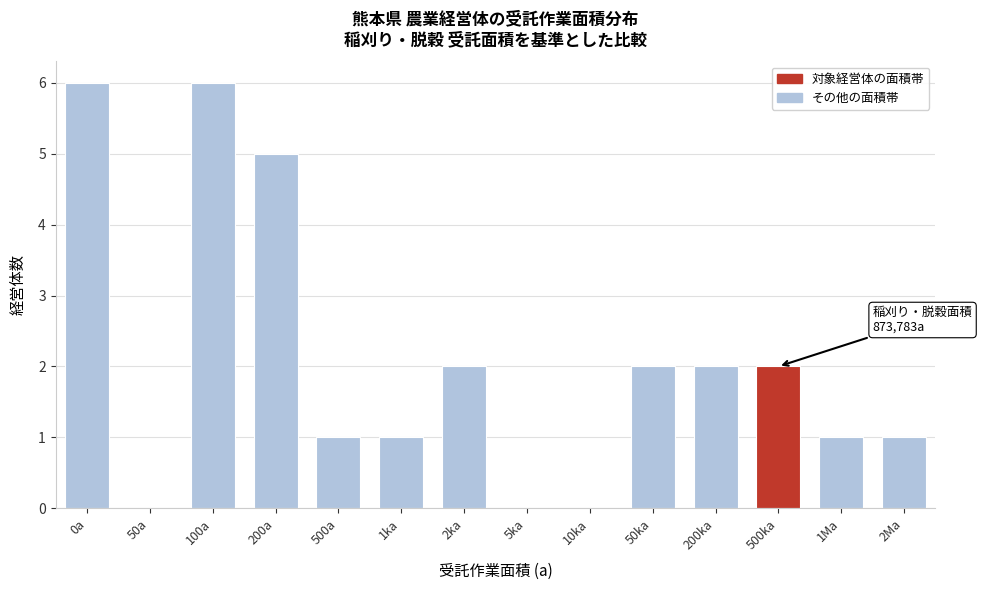

Reading left to right, transcribe all the data shown in this chart.

0a=6	50a=0	100a=6	200a=5	500a=1	1ka=1	2ka=2	5ka=0	10ka=0	50ka=2	200ka=2	500ka=2	1Ma=1	2Ma=1